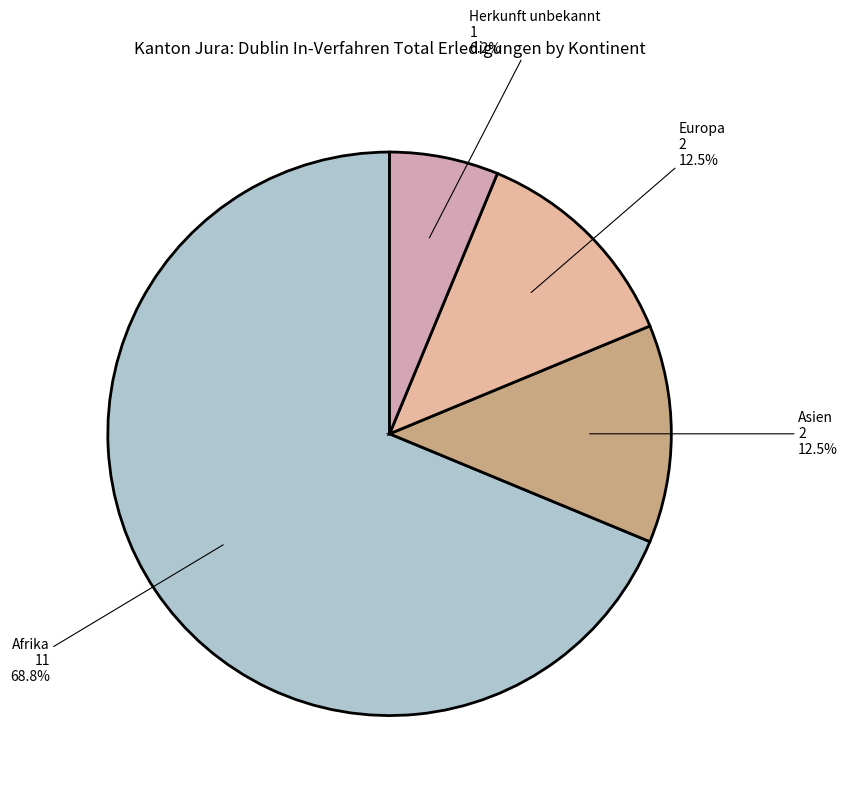

Which category accounts for the majority?

Afrika